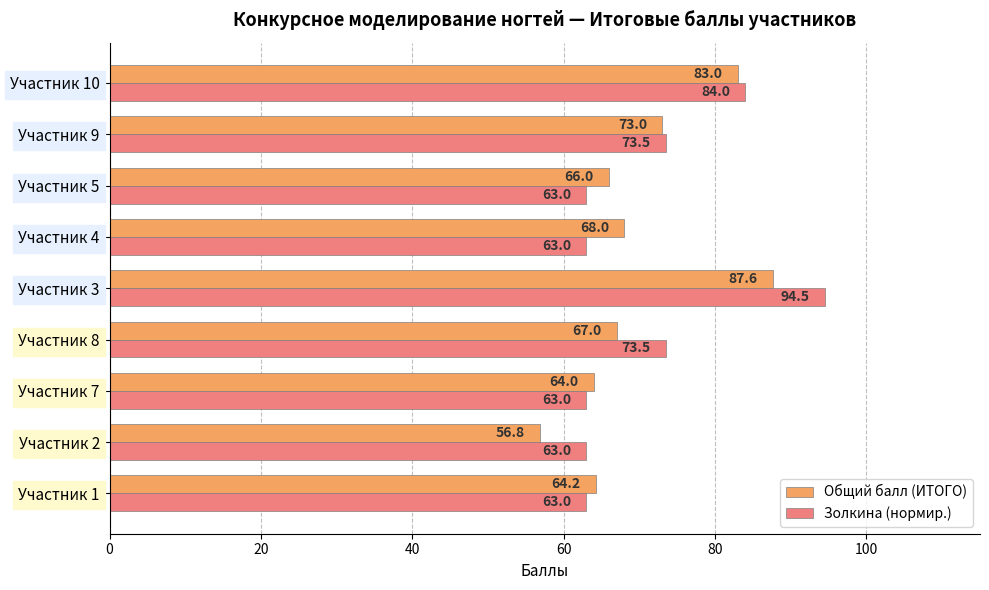

List the series in order of their overall mean, lowest first.

Общий балл (ИТОГО), Золкина (нормир.)